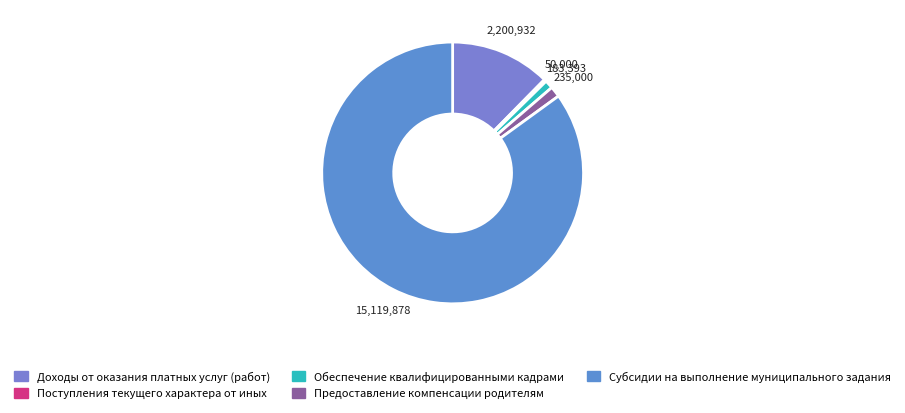

Which has a higher value, Поступления текущего характера от иных or Обеспечение квалифицированными кадрами?

Обеспечение квалифицированными кадрами